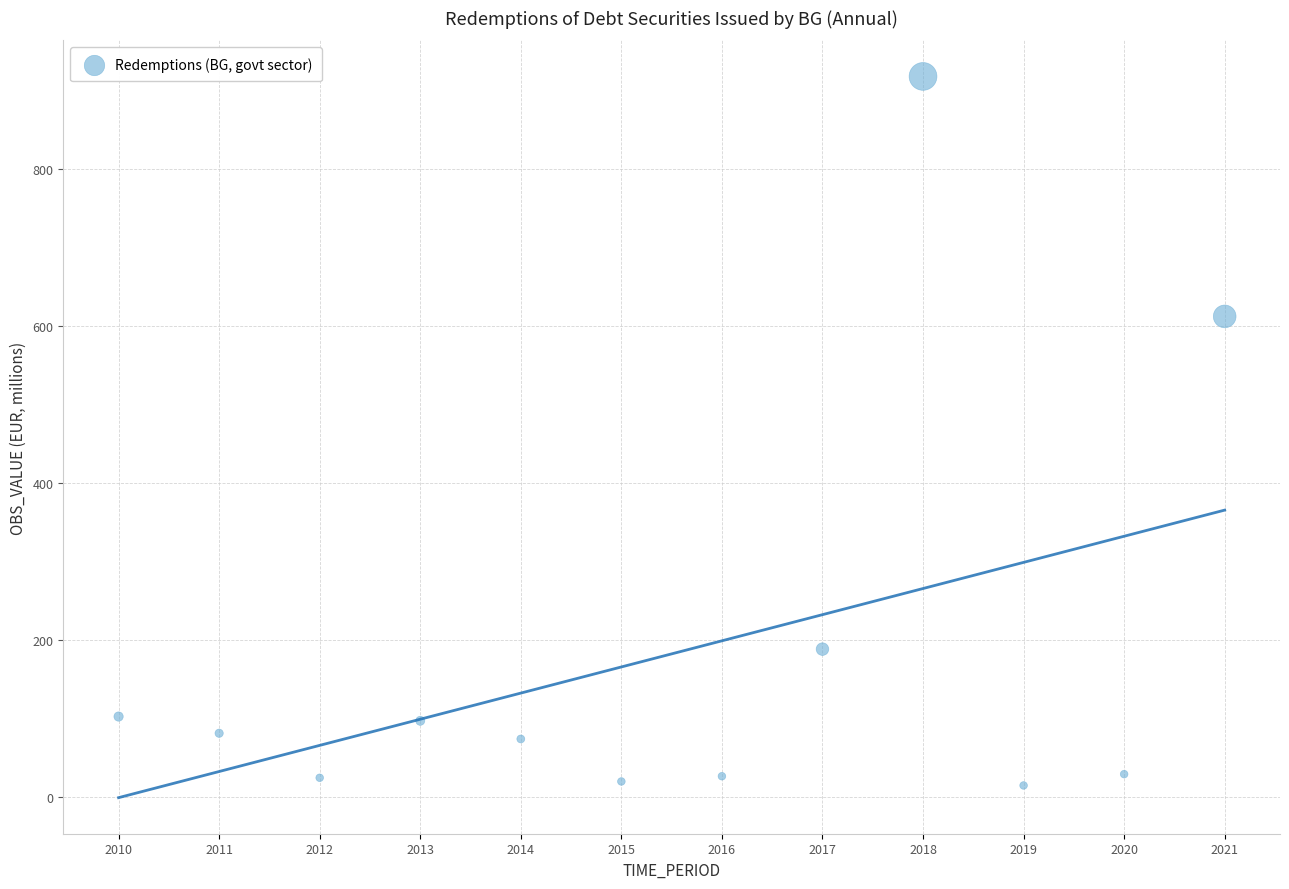

What Y value in the scatter plot is closest to 466?

612.0